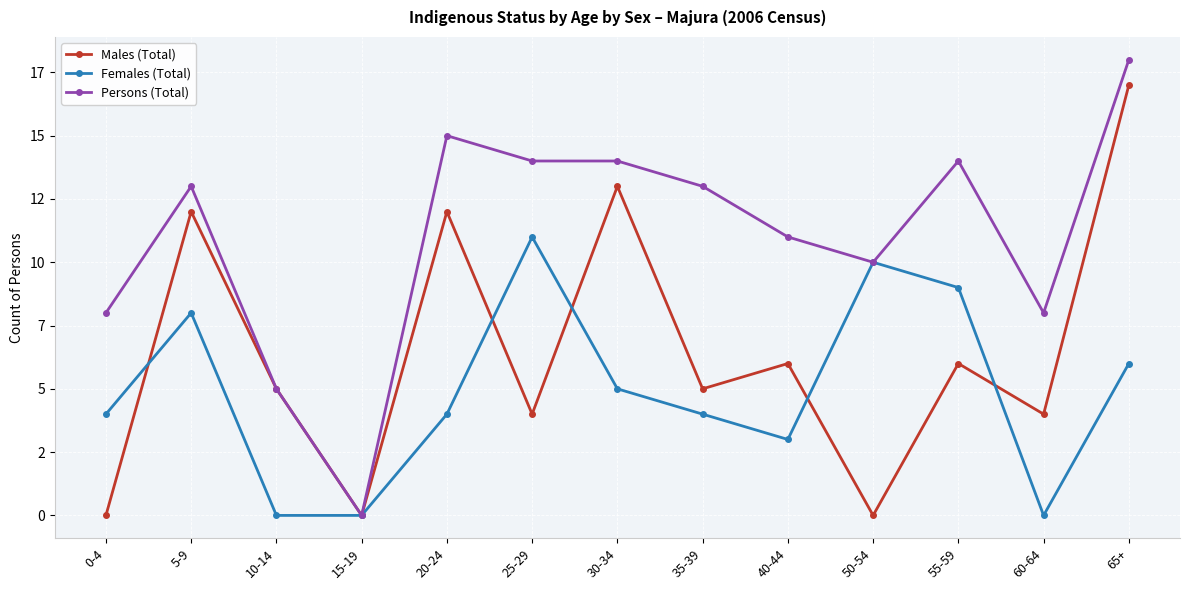

How many times do Males (Total) and Females (Total) cross each other?

5